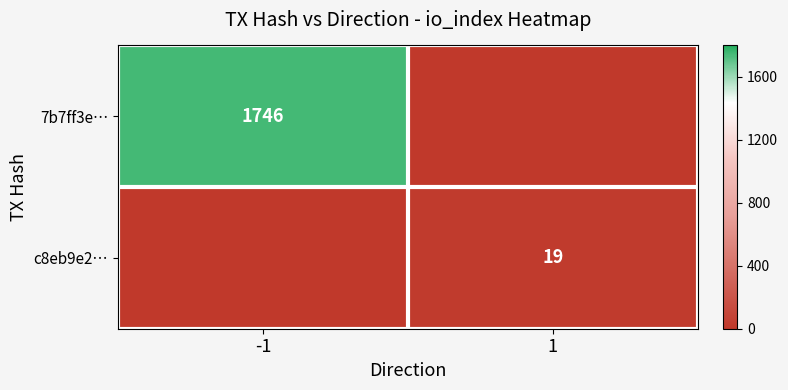

True or false: 7b7ff3e… has a value of 1746 at -1.

True